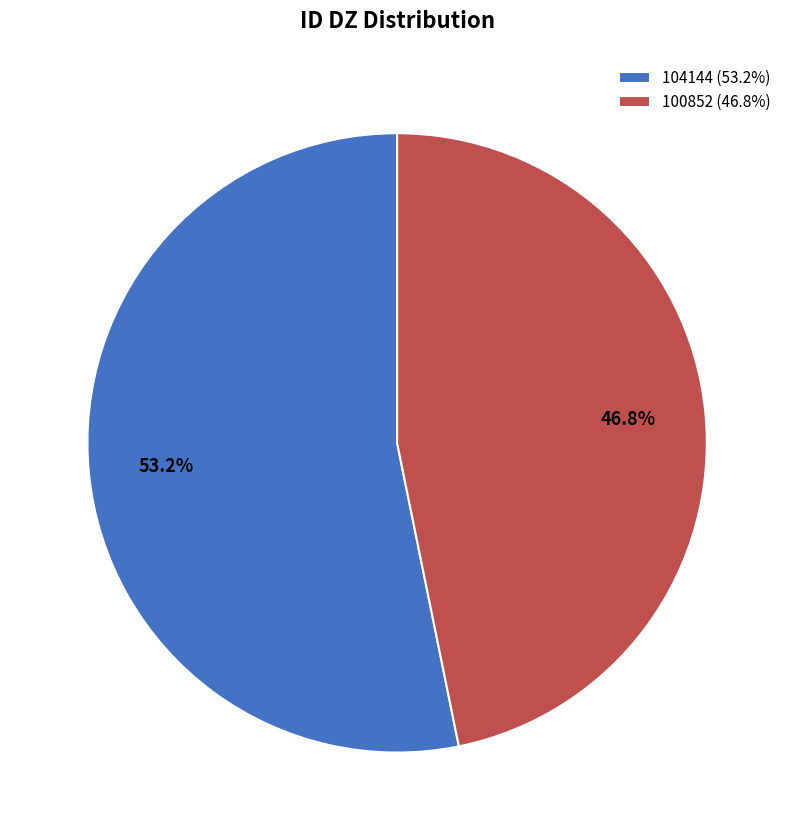

To the nearest percent, what is the difference between the 104144 and 100852 slice percentages?

6%